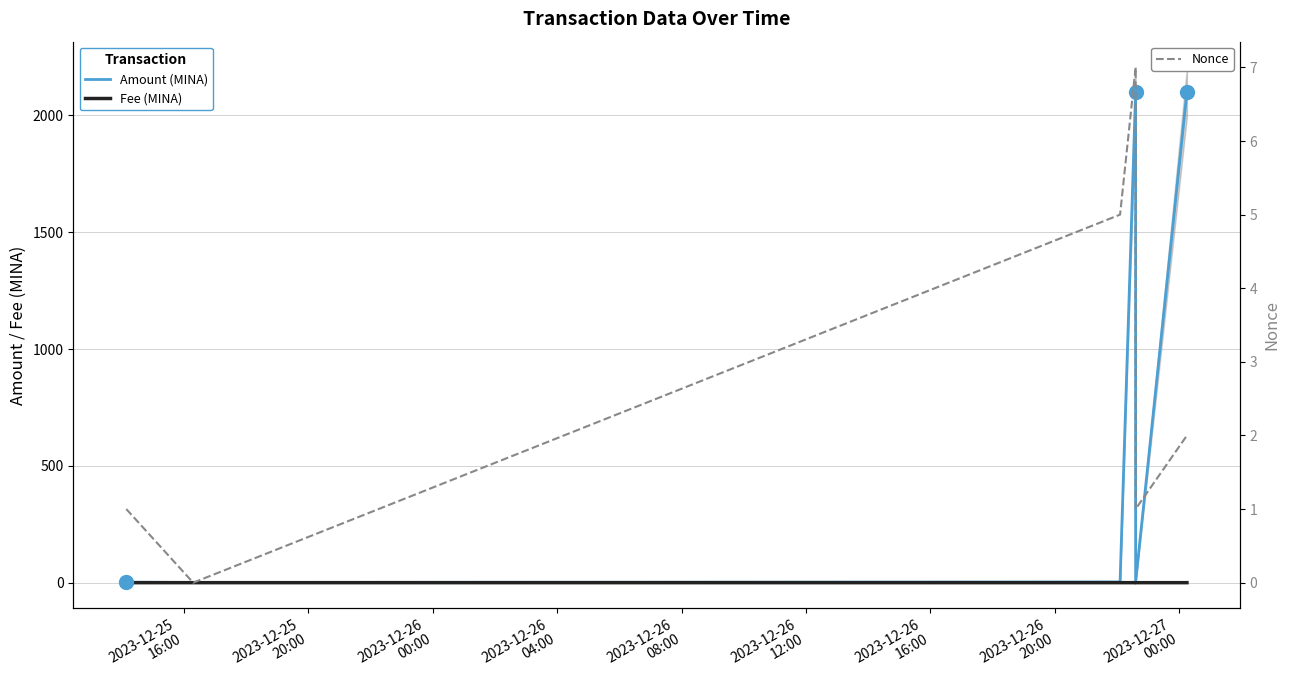

True or false: Amount (MINA) and Fee (MINA) cross at least once.

False